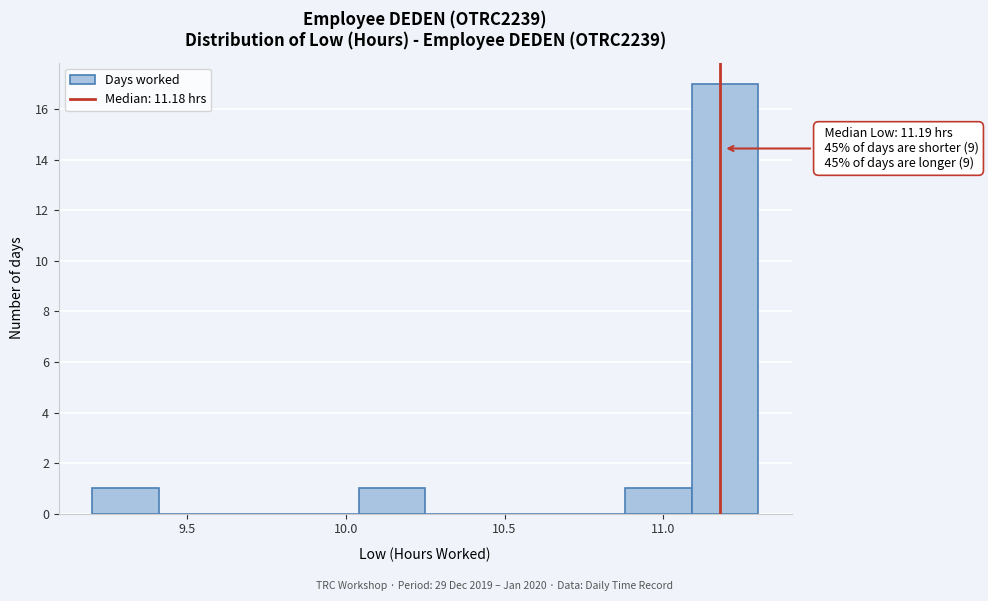

Which range on the x-axis has the tallest bar?

11.09 to 11.30